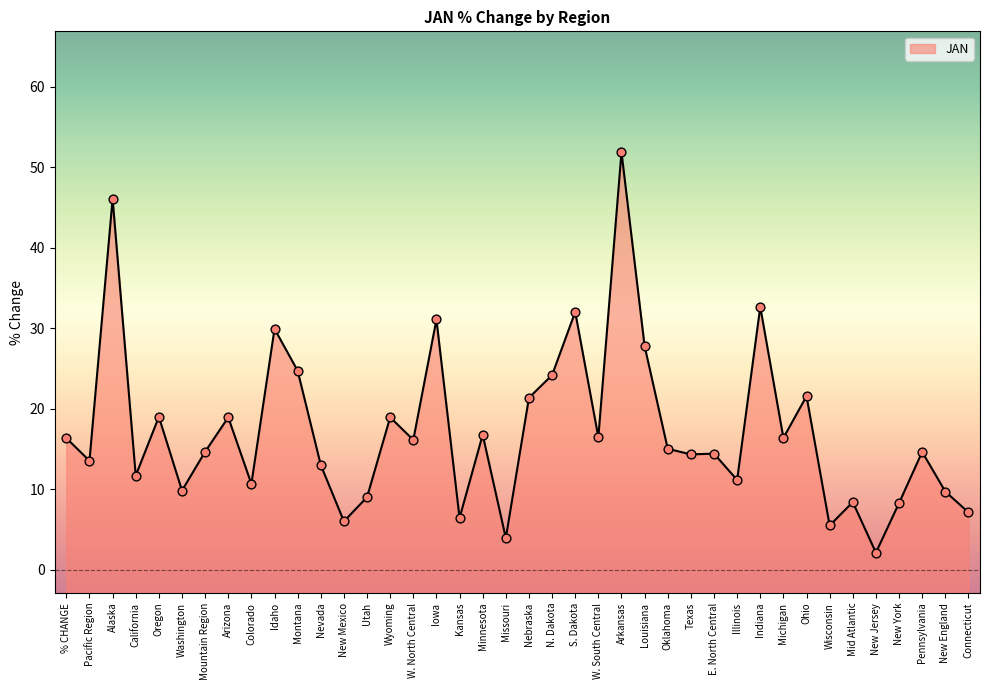

Which has a higher value, Nebraska or % CHANGE?

Nebraska